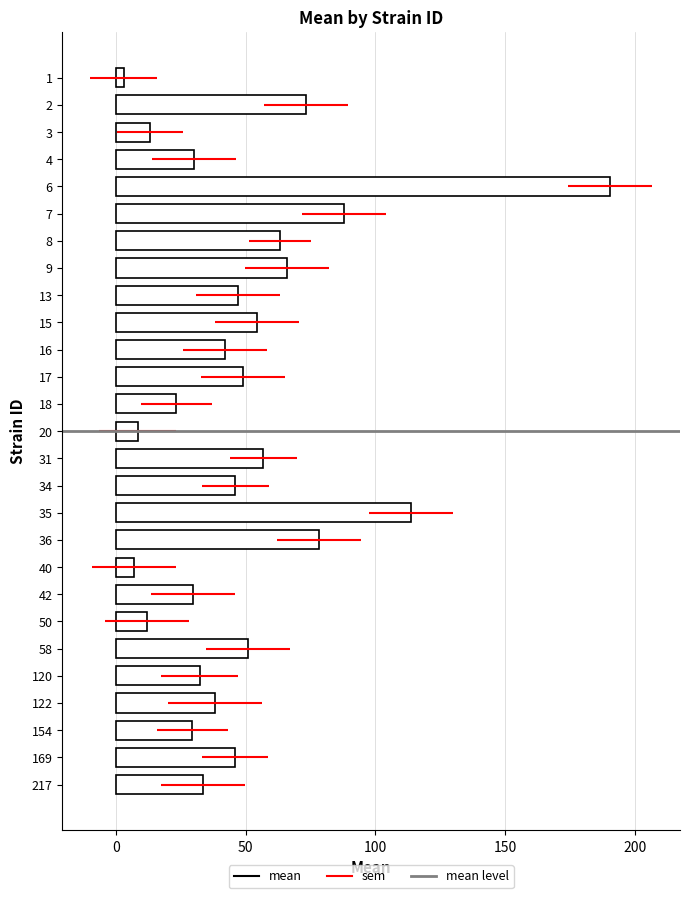

How many bars are there in total?

27